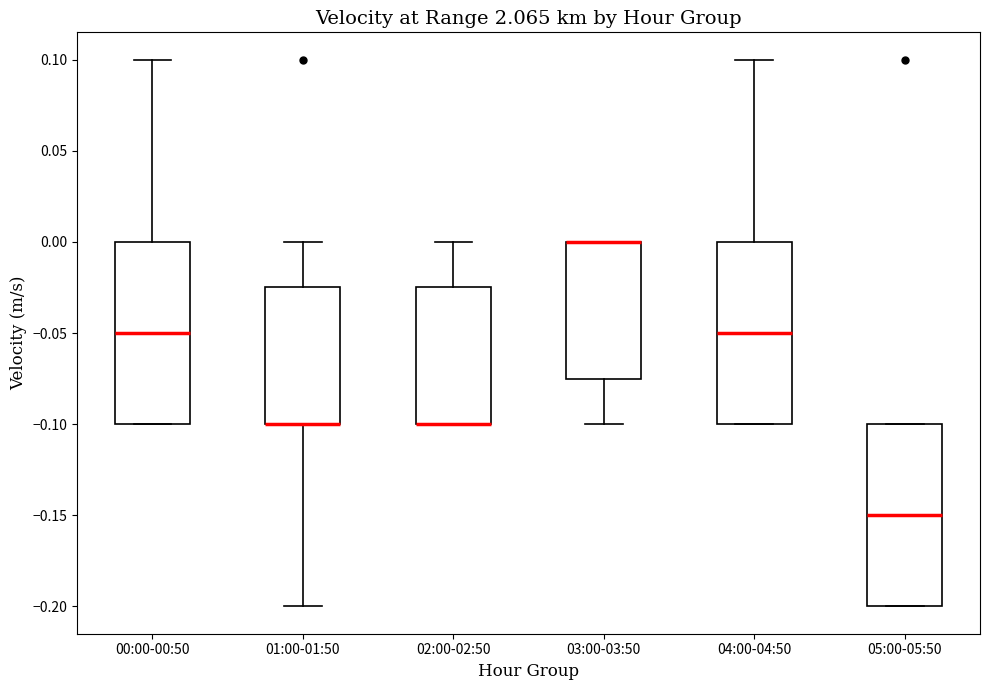

Reading left to right, transcribe this box plot: for each box, give where its median line is, the range the box spans, and where its two whiskers end, as read against the y-axis. The values are not printed on the chart, so give them approximately, as read against the axis.

00:00-00:50: median -0.050, box -0.100 to 0.000, whiskers -0.100 to 0.100
01:00-01:50: median -0.100 (drawn on the box's lower edge), box -0.100 to -0.025, whiskers -0.200 to 0.000
02:00-02:50: median -0.100 (drawn on the box's lower edge), box -0.100 to -0.025, whiskers -0.100 to 0.000
03:00-03:50: median 0.000 (drawn on the box's upper edge), box -0.075 to 0.000, whiskers -0.100 to 0.000
04:00-04:50: median -0.050, box -0.100 to 0.000, whiskers -0.100 to 0.100
05:00-05:50: median -0.150, box -0.200 to -0.100, whiskers -0.200 to -0.100